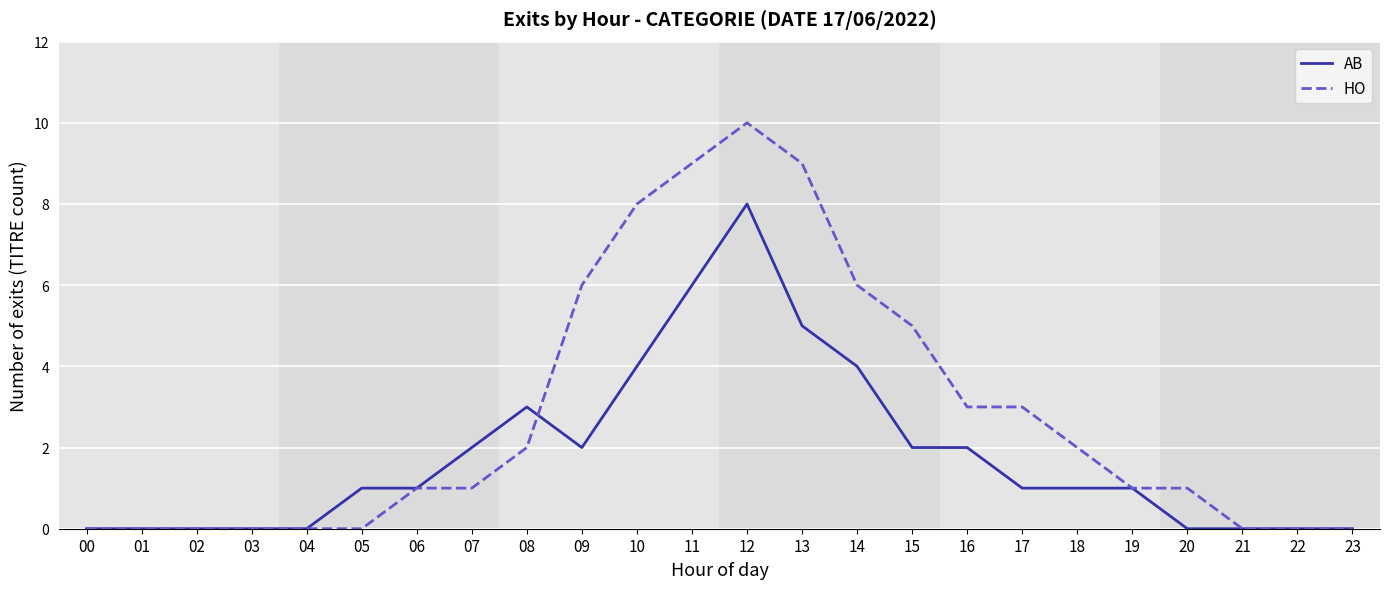

Which series has the largest range (max minus min)?

HO